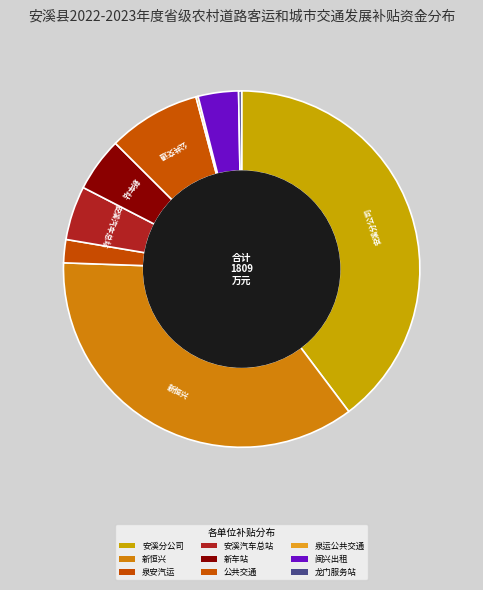

Rank the categories by value from lowest to highest.

安溪县泉运公共交通有限公司, 安溪县公共交通公司龙门综合运输服务站, 福建安溪泉安汽车运输有限公司, 安溪县闽兴出租汽车有限公司, 福建省泉运实业集团有限公司安溪汽车总站, 泉州新恒兴交通集团有限公司安溪新车站, 安溪县公共交通公司, 泉州新恒兴交通集团有限公司, 福建省泉运实业集团有限公司安溪分公司